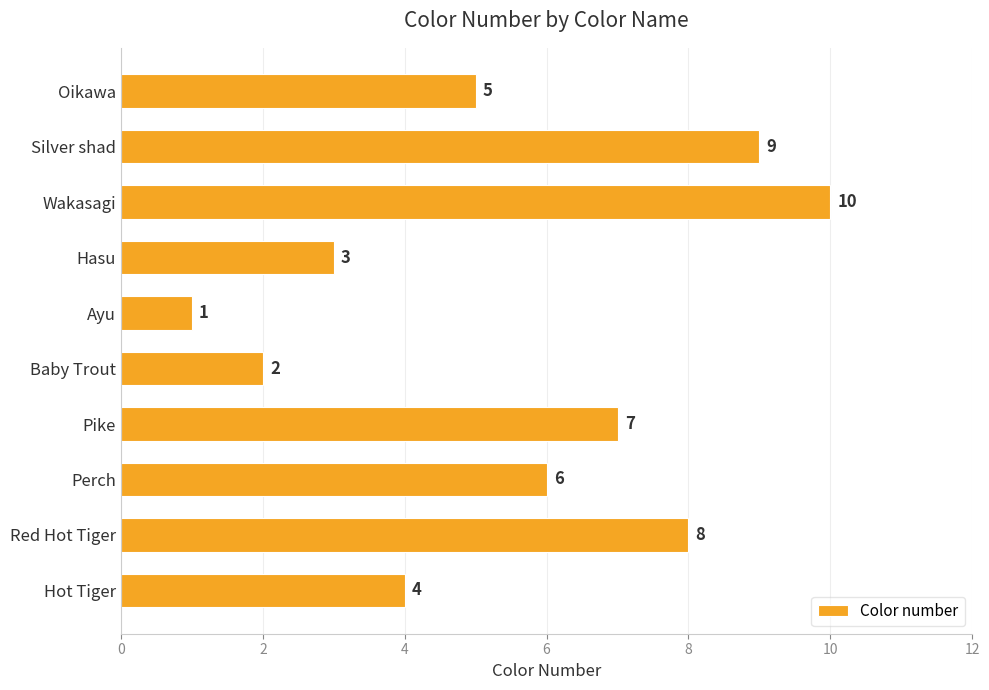

How many values are between 3 and 8?

6